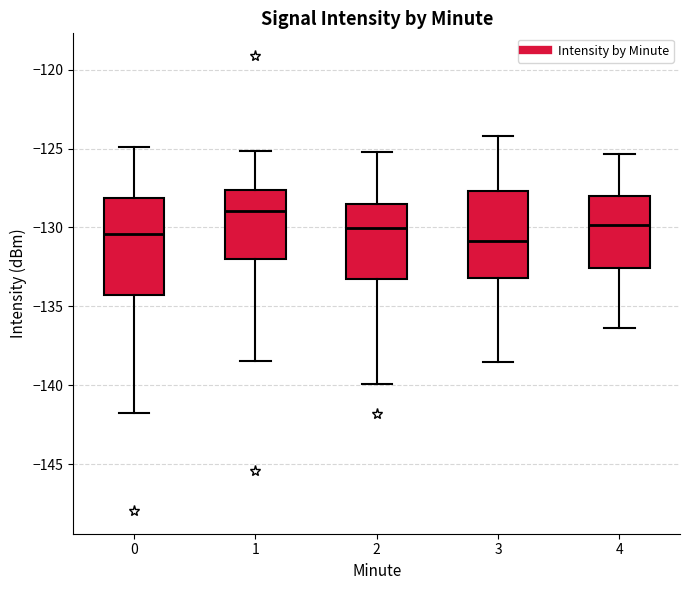

Which box's median line is the highest?

1